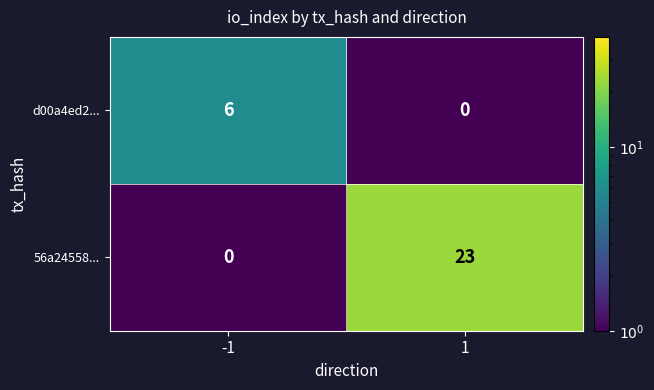

List the series in order of their overall mean, lowest first.

d00a4ed2..., 56a24558...